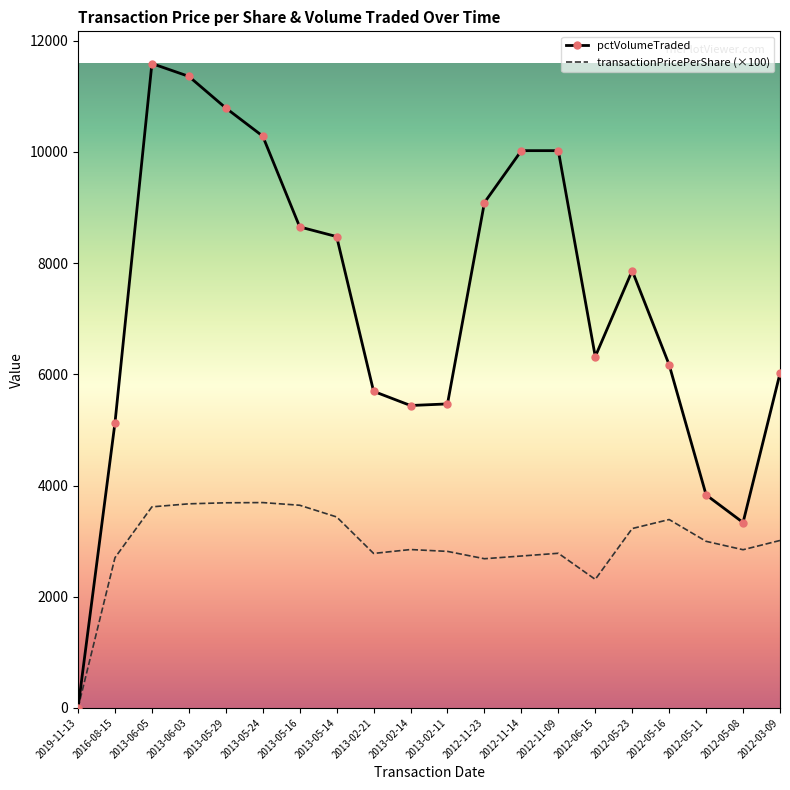

Rank the series by their average value, from lowest to highest.

transactionPricePerShare (×100), pctVolumeTraded